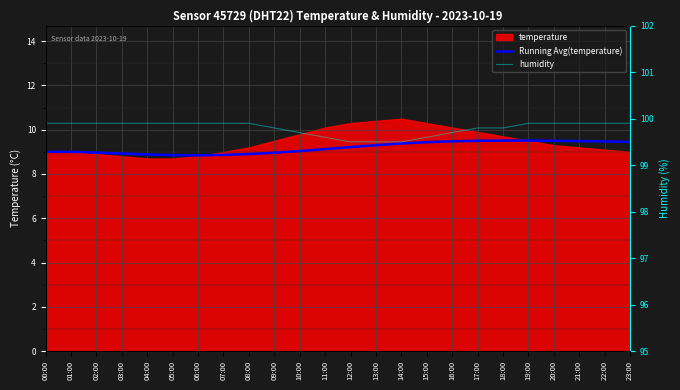

At which label is humidity closest to 99?

12:00